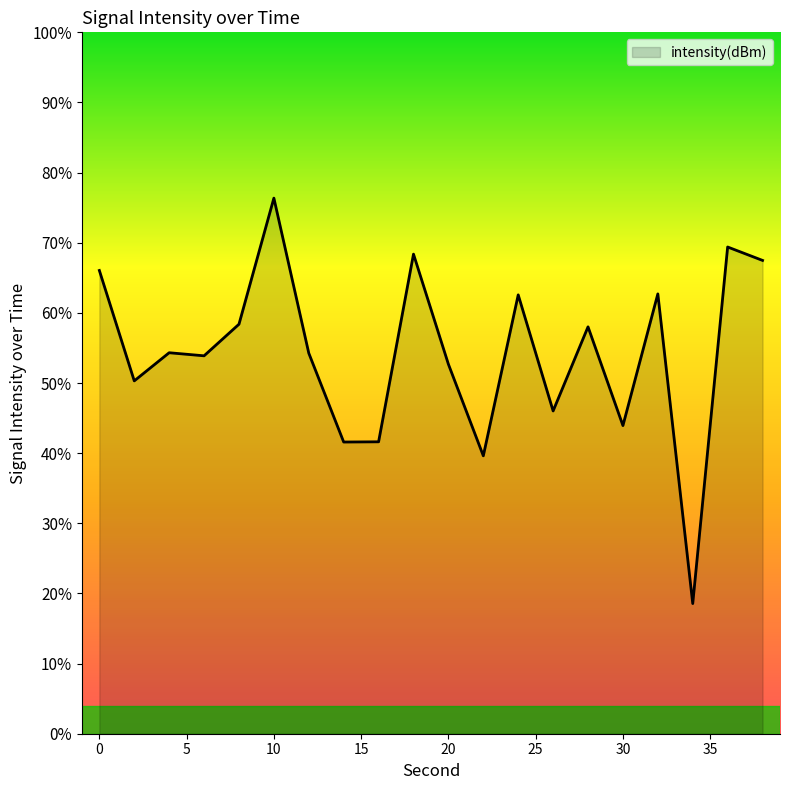

What is the minimum value shown in the chart?

18.6